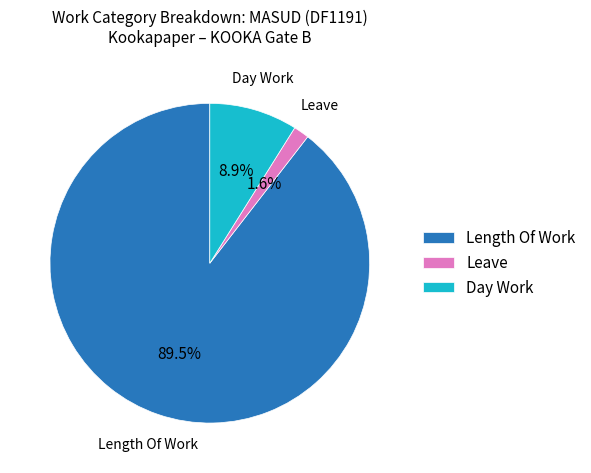

Which has a higher value, Length Of Work or Day Work?

Length Of Work